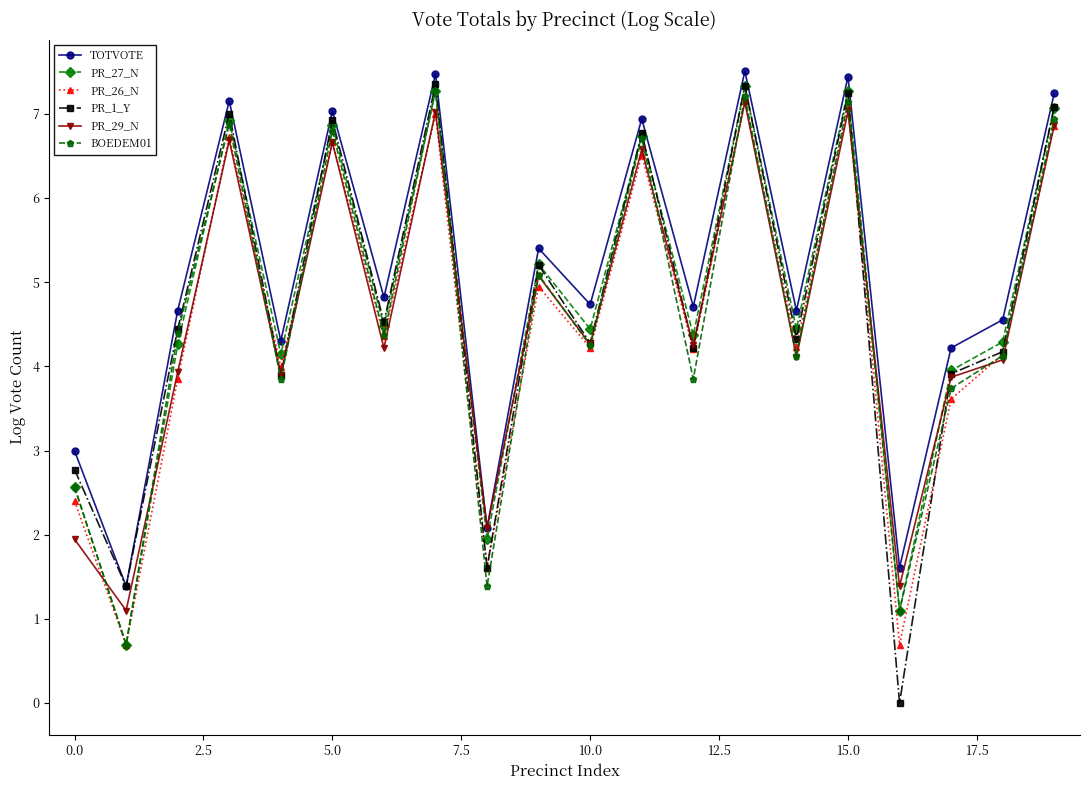

In PR_29_N, how many points are lower than both neighbors (excluding endpoints)?

8